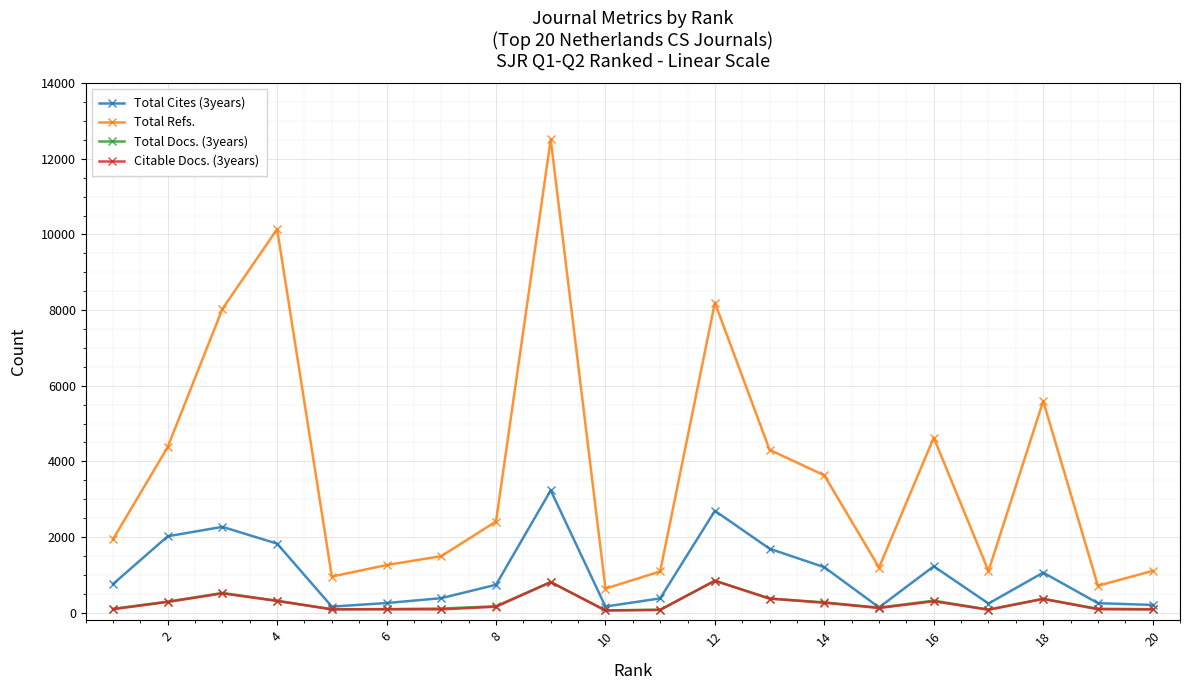

True or false: Citable Docs. (3years) has more than 0 interior local peaks.

True